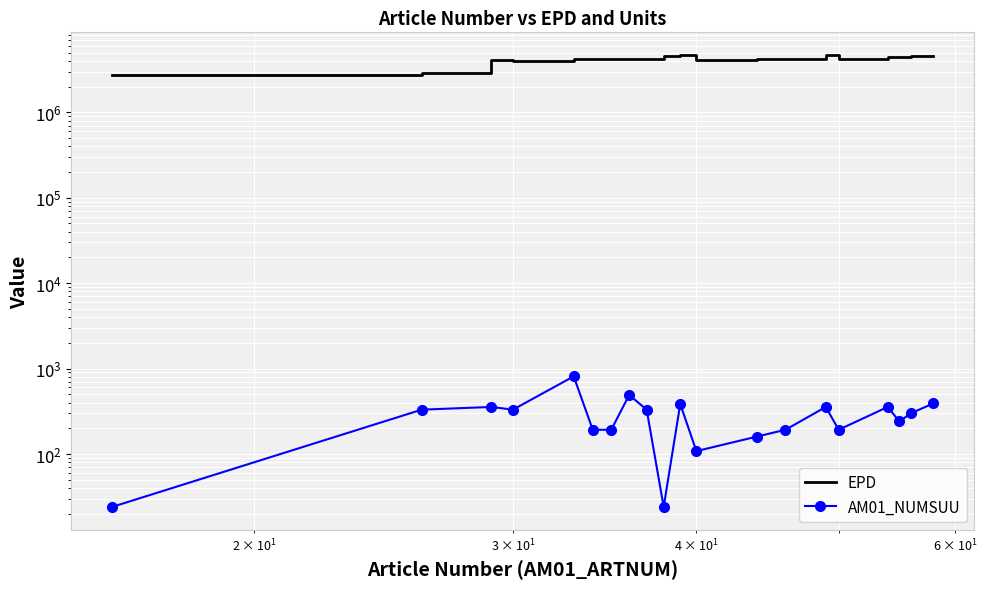

How many data points does each series have?

20